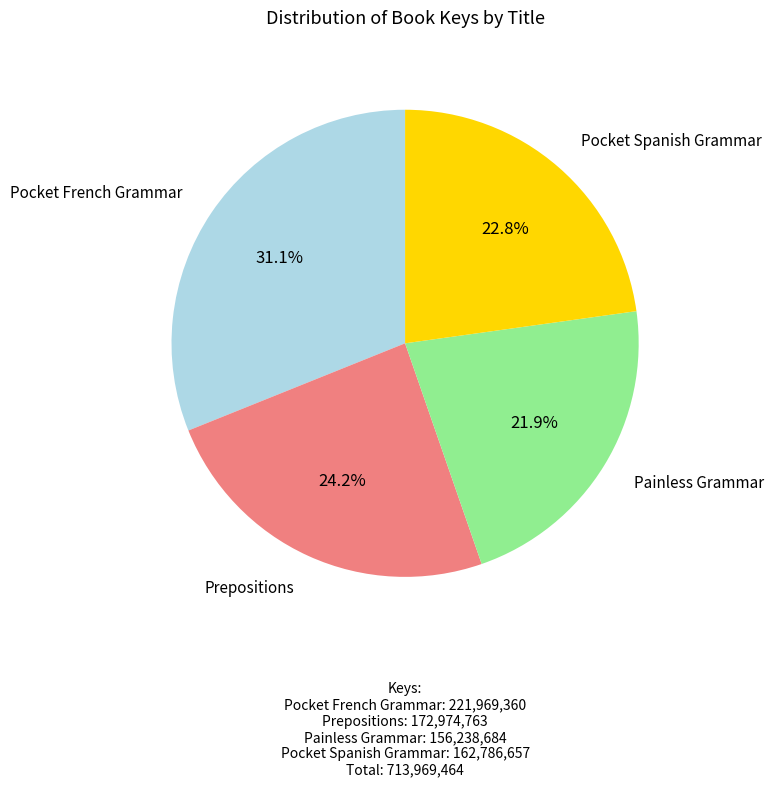

To the nearest percent, what is the difference between the largest and smallest slice percentages?

9%